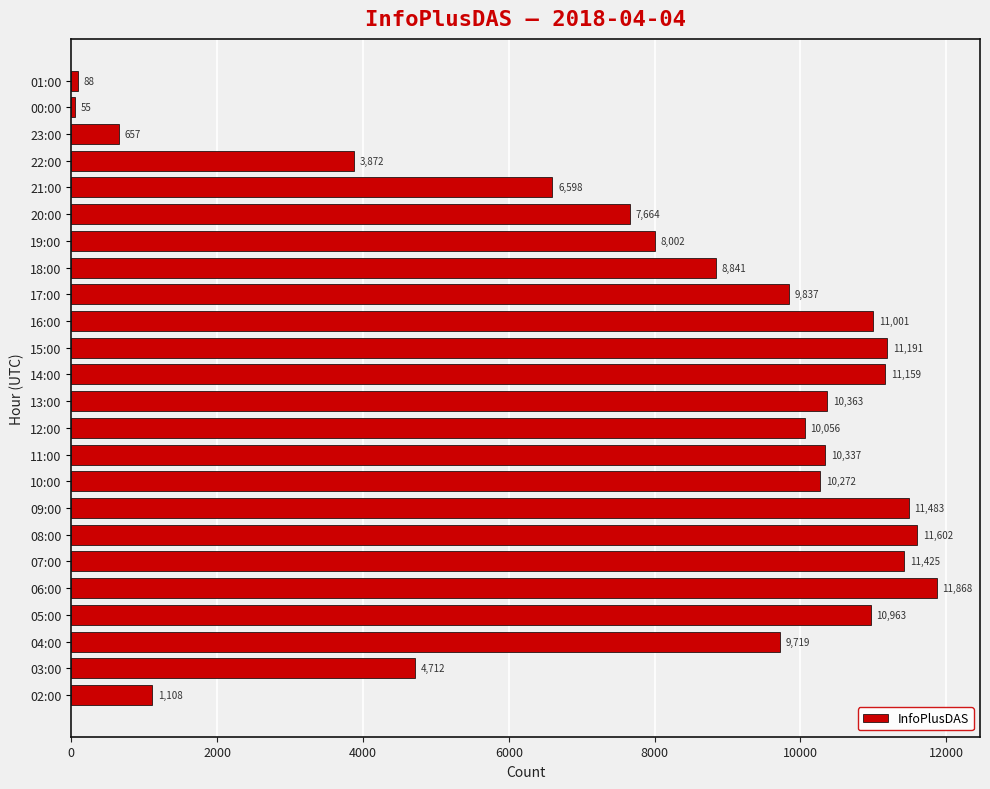

Which has a higher value, 07:00 or 03:00?

07:00